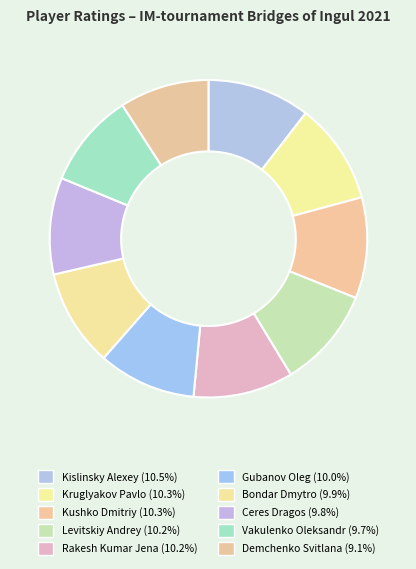

True or false: Rakesh Kumar Jena accounts for 10% of the total.

True